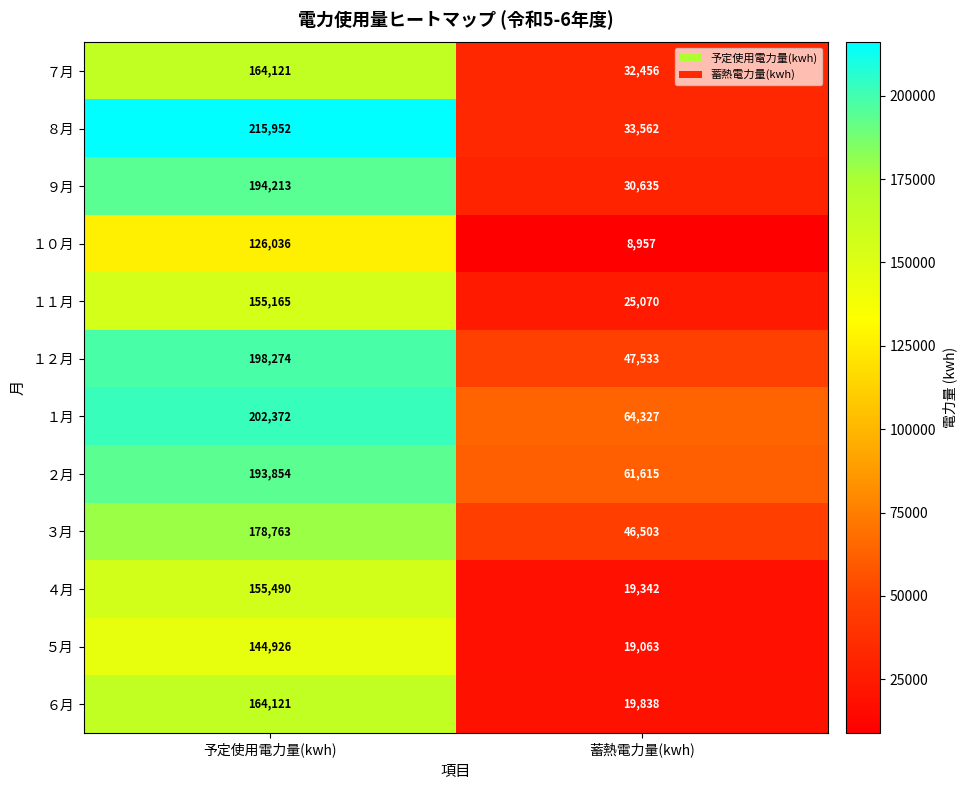

At which category is the sum across all series the highest?

予定使用電力量(kwh)